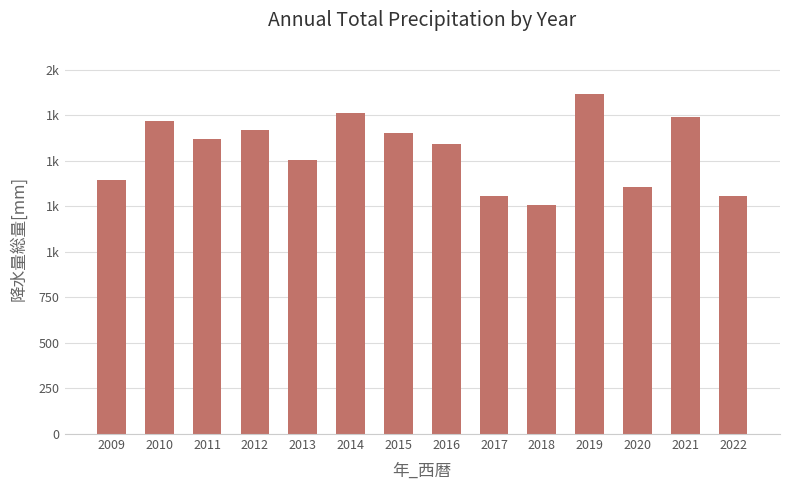

Is it true that the value at 2019 is 1867.5?

True